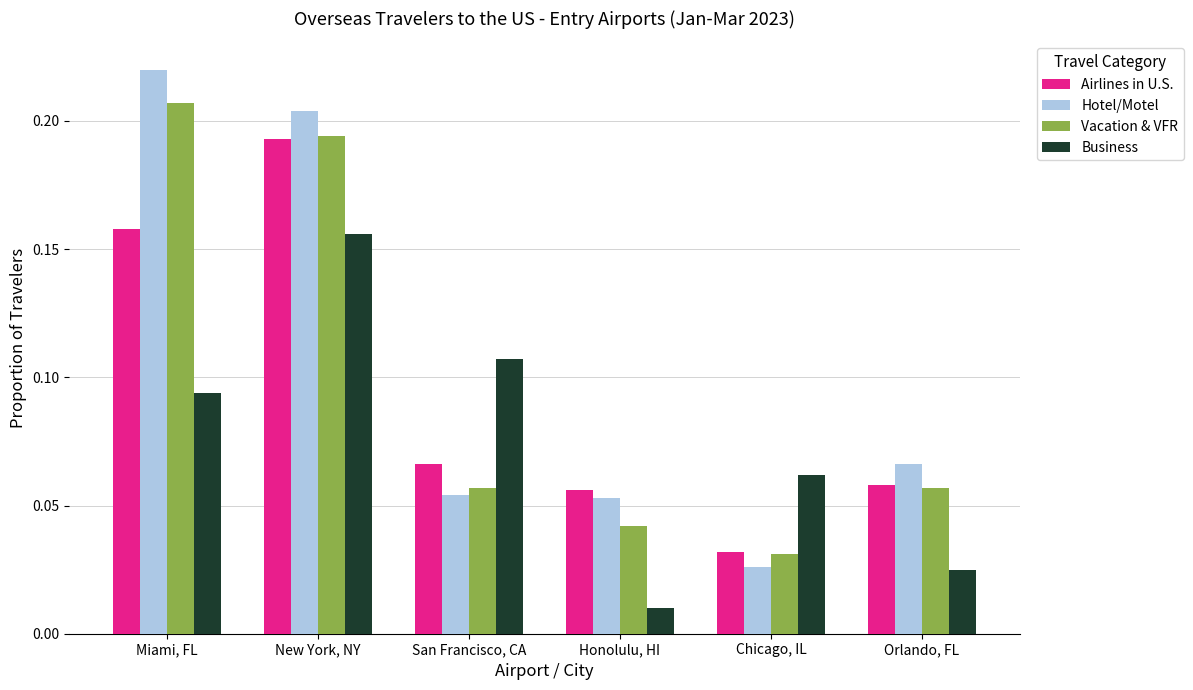

What is the sum of all Vacation & VFR values?

0.6